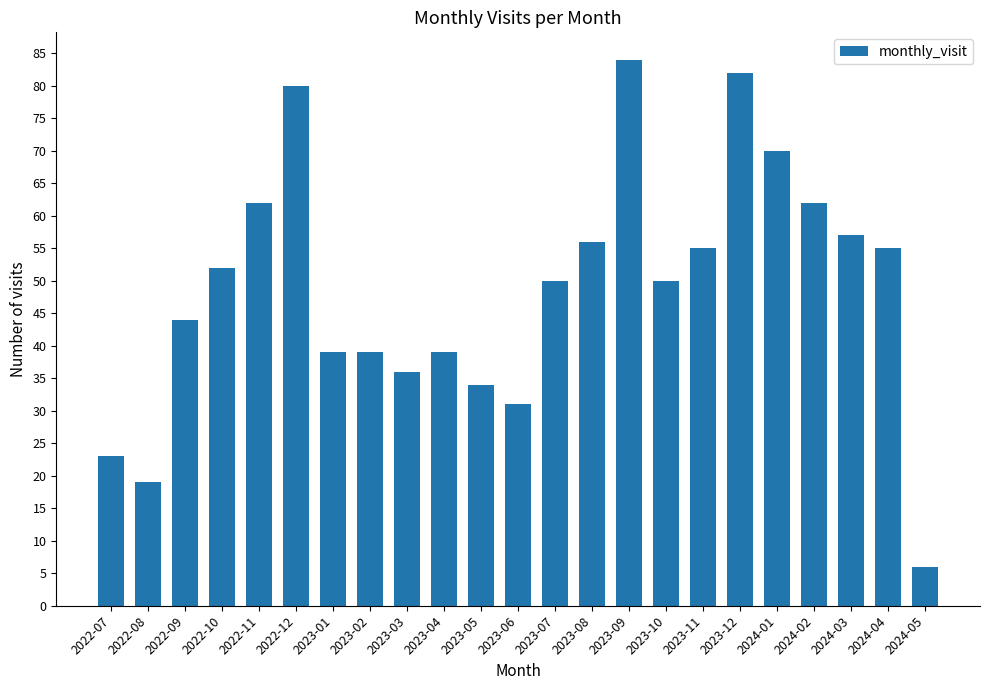

What is the sum of all values?

1125